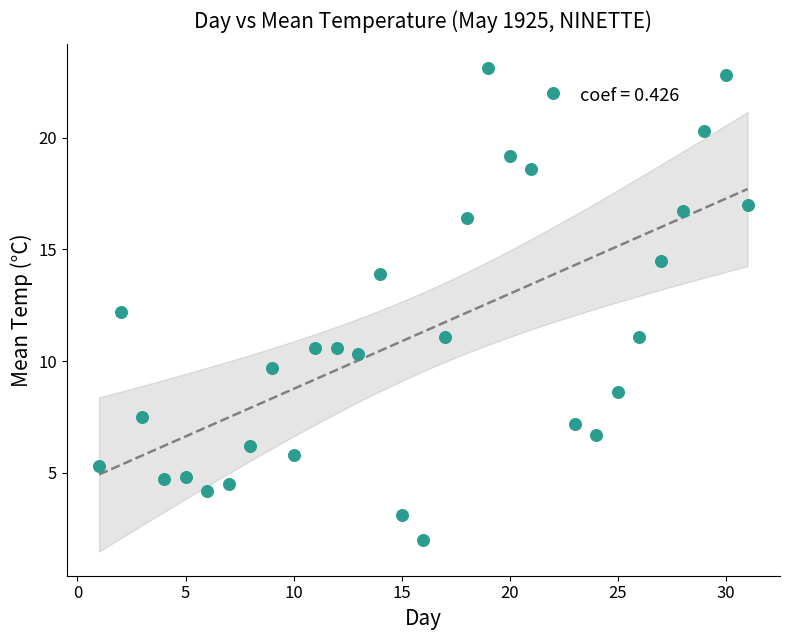

What is the range of Y values (max minus min)?

21.1